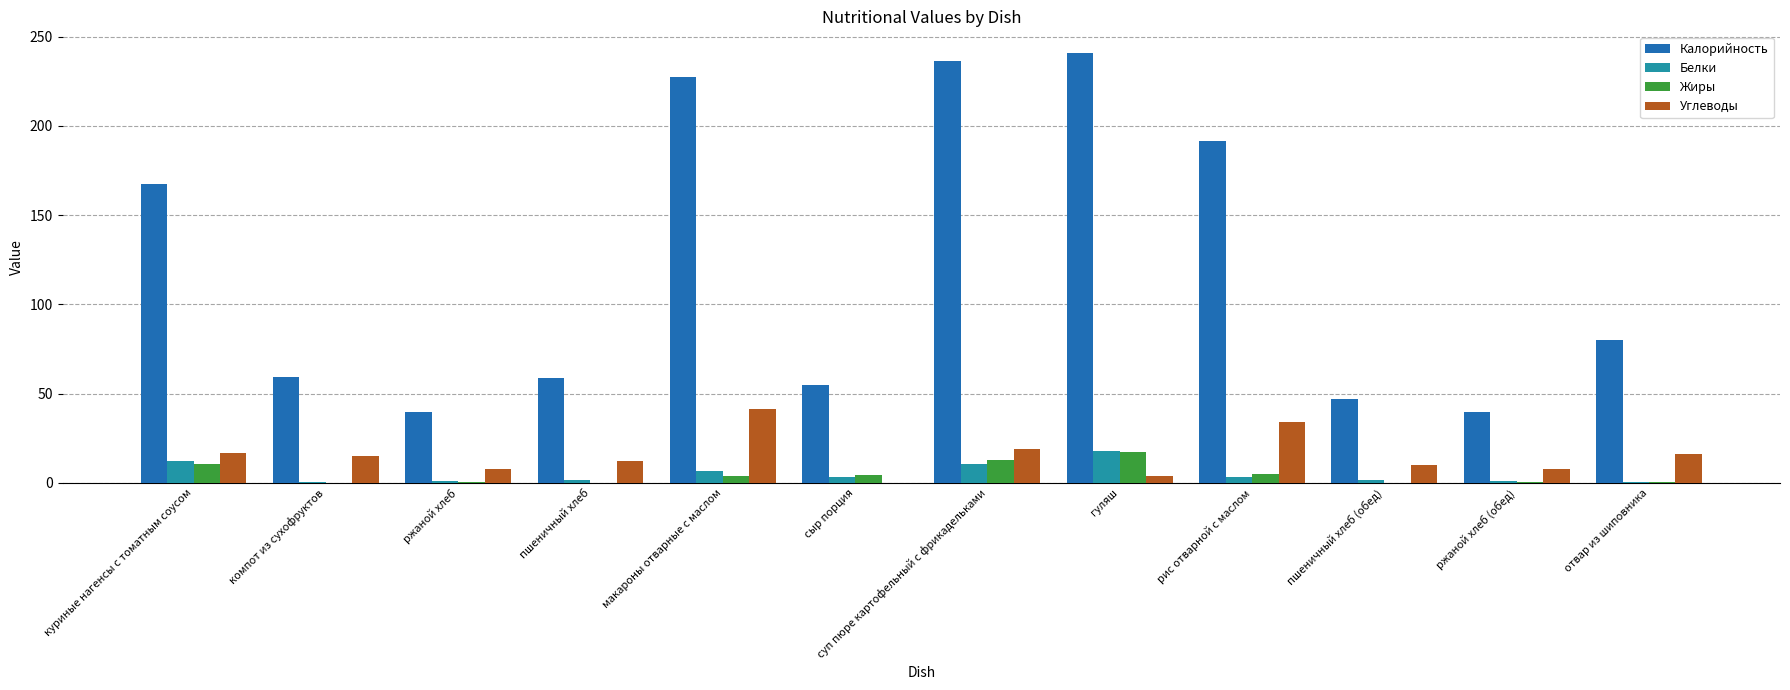

How many data points in Углеводы are above 14?

6